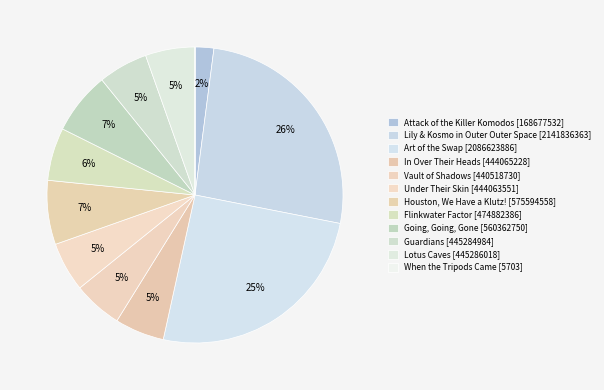

Does Flinkwater Factor account for over 50% of the chart?

No